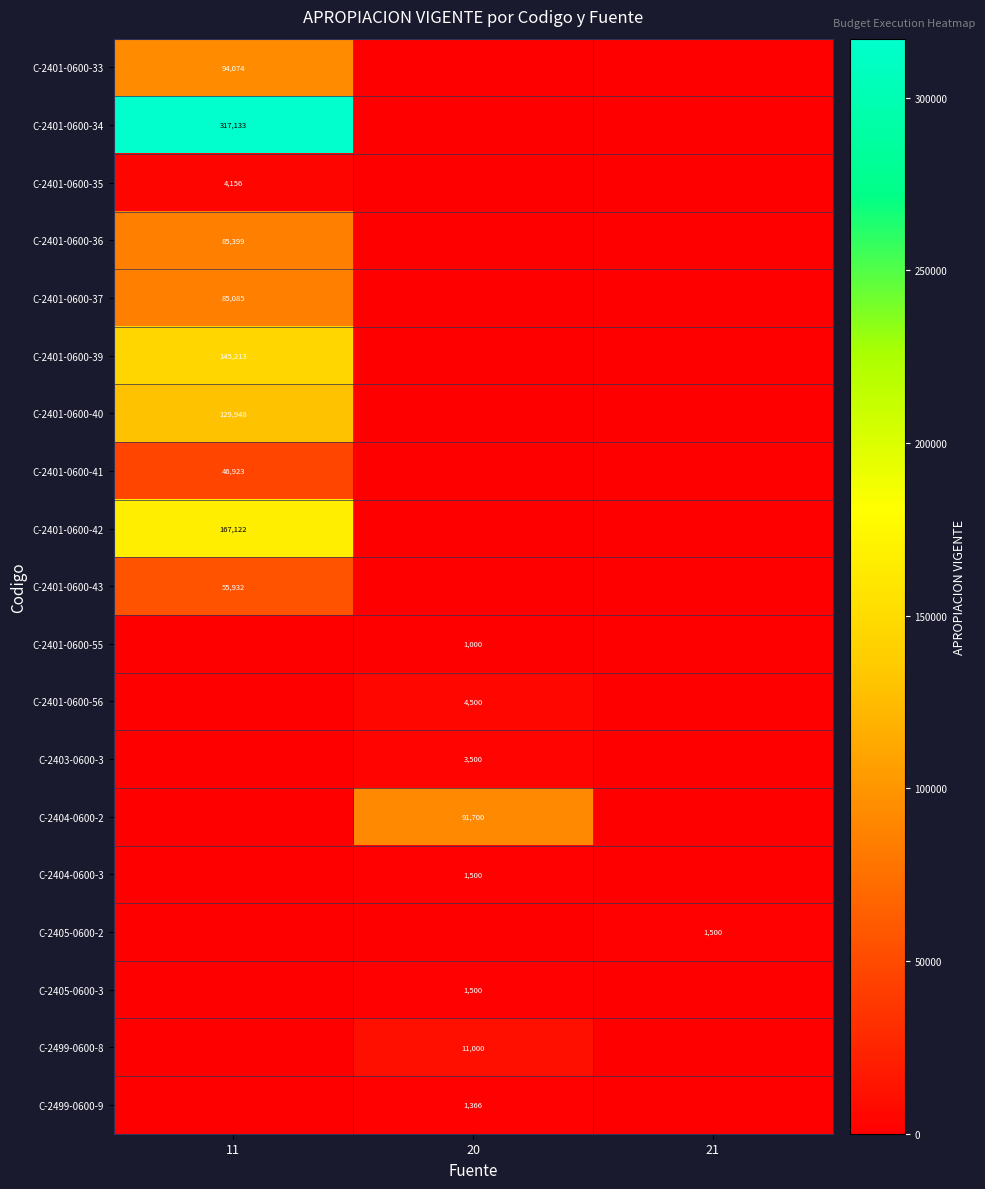

What is the maximum value shown in the chart?

317133.3